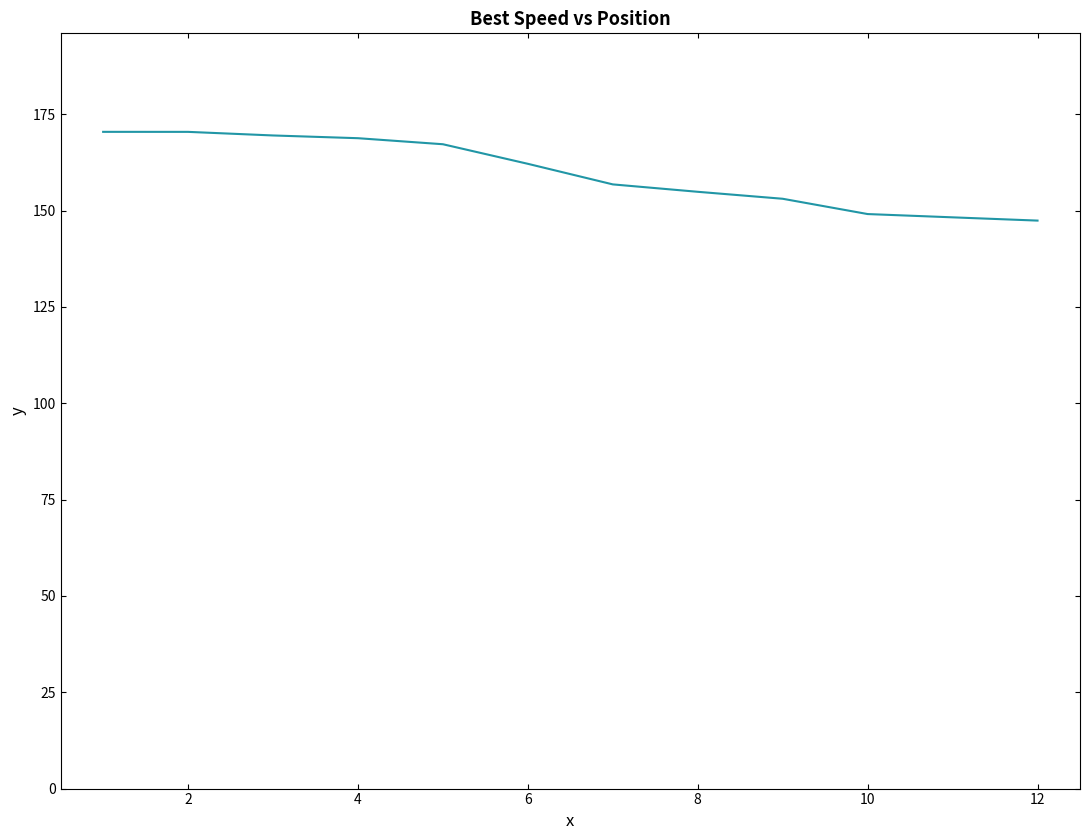

What is the greatest value displayed?

170.4